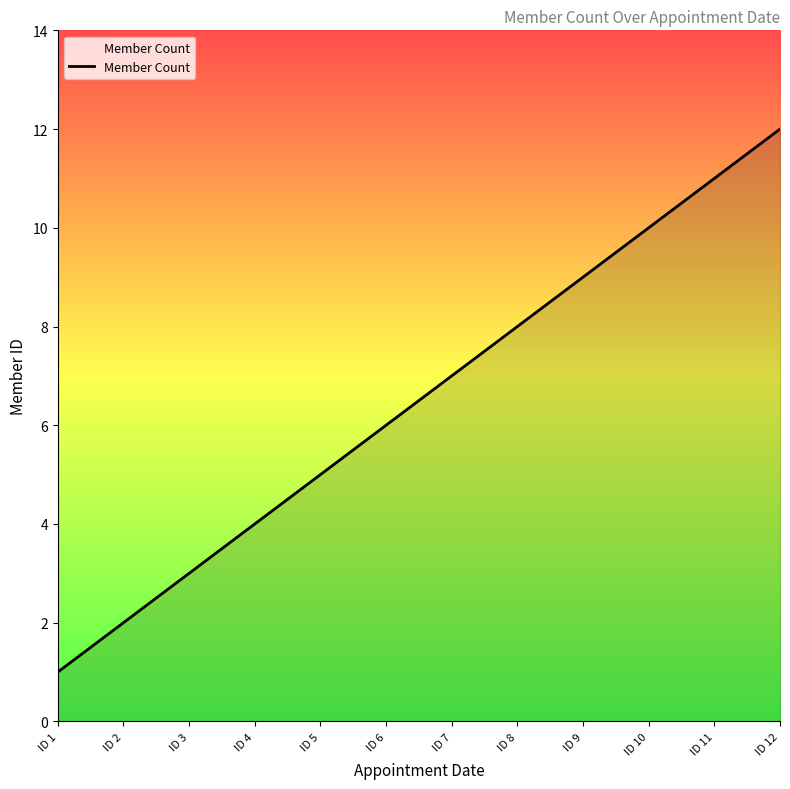

What is the minimum value shown in the chart?

1.0